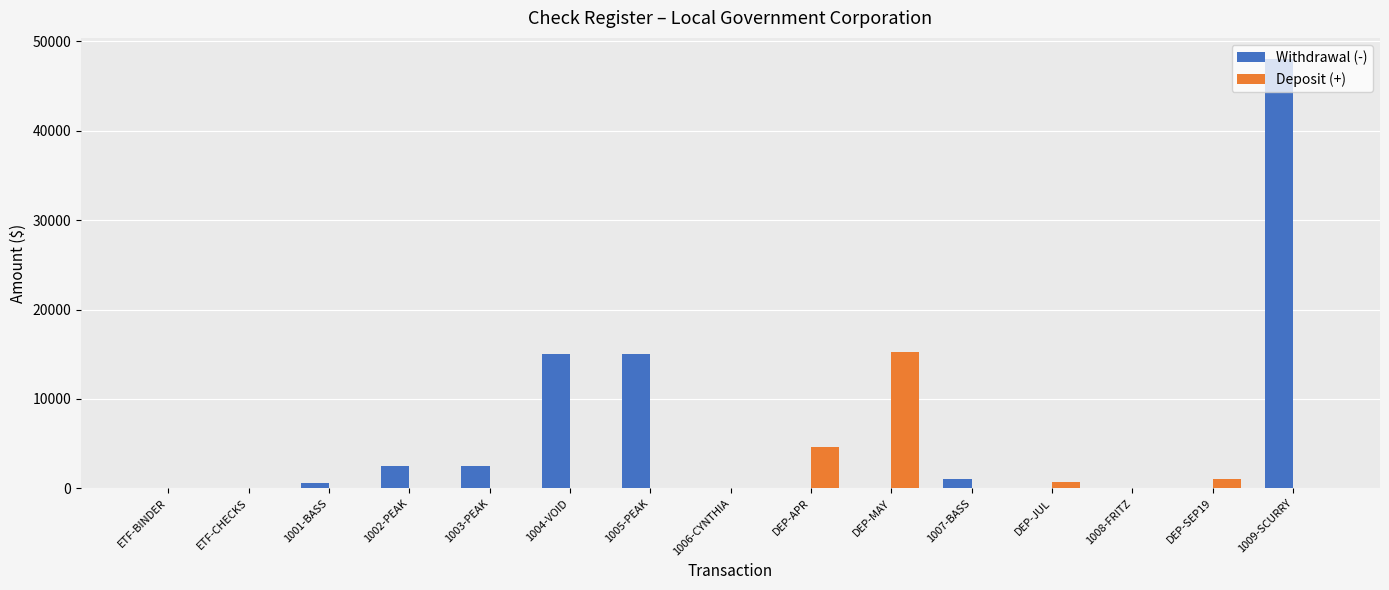

What is the sum of the Deposit (+) values at DEP-MAY and 1005-PEAK?

15199.9